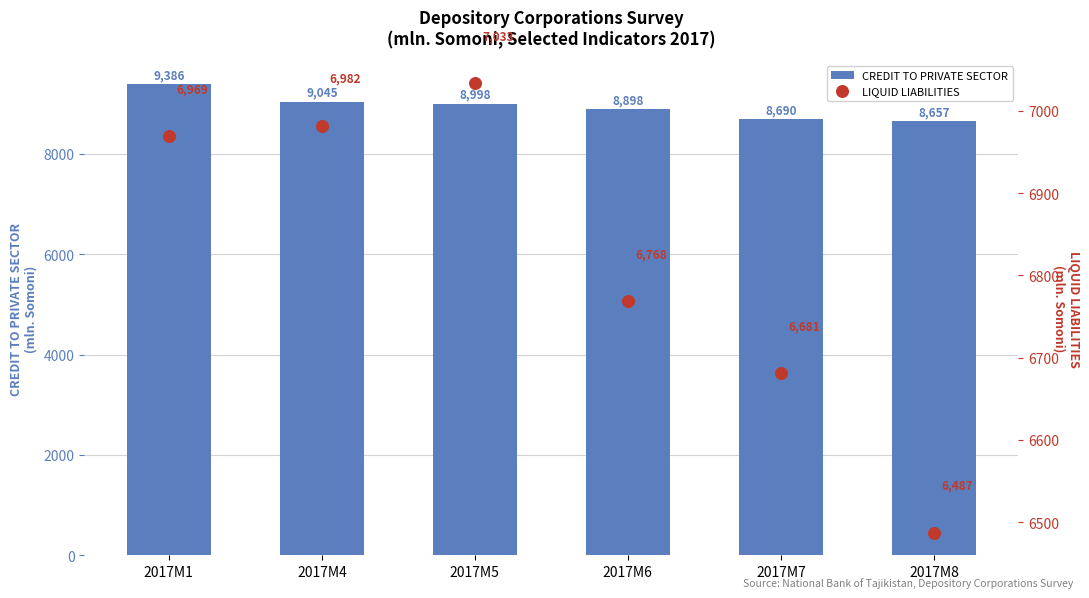

Which series reaches the maximum Y coordinate?

CREDIT TO PRIVATE SECTOR